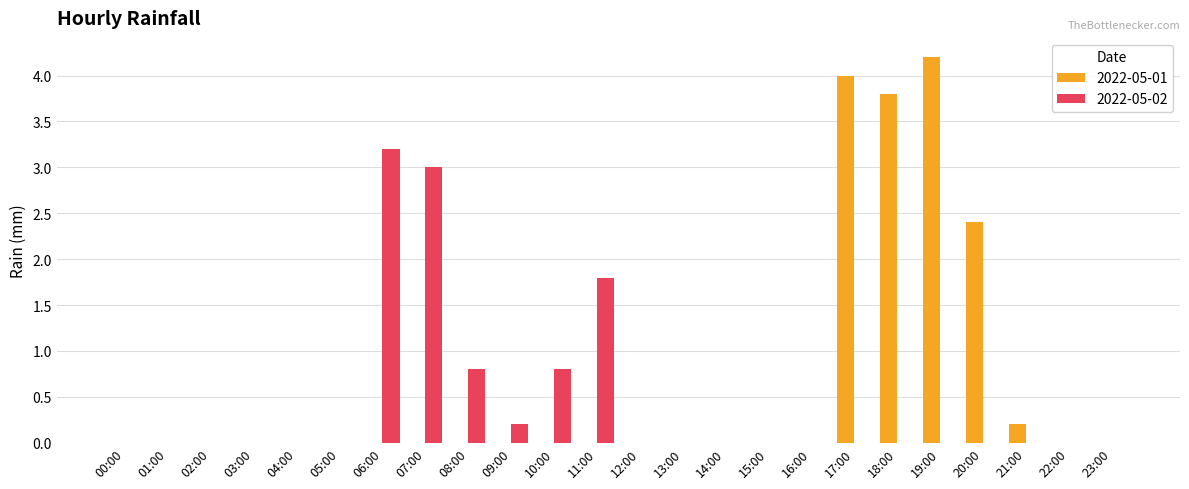

What is the total value across all series at 19:00?

4.2